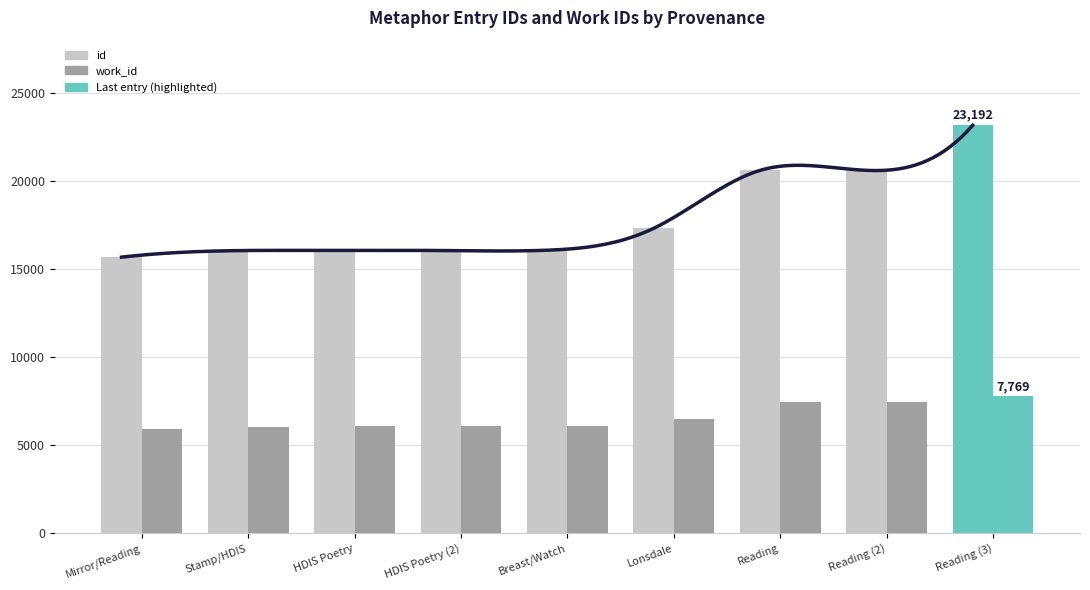

Which series has the largest range (max minus min)?

id